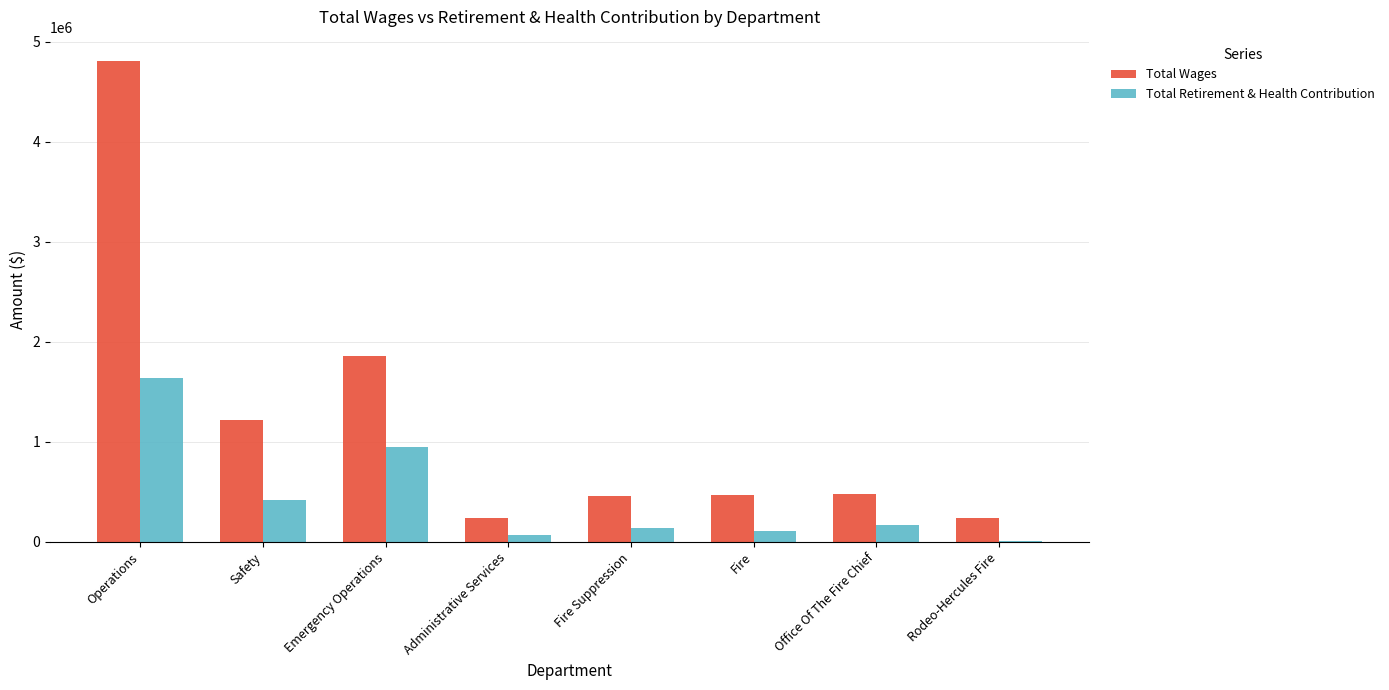

What is the sum of the Total Retirement & Health Contribution values at Office Of The Fire Chief and Fire Suppression?

305818